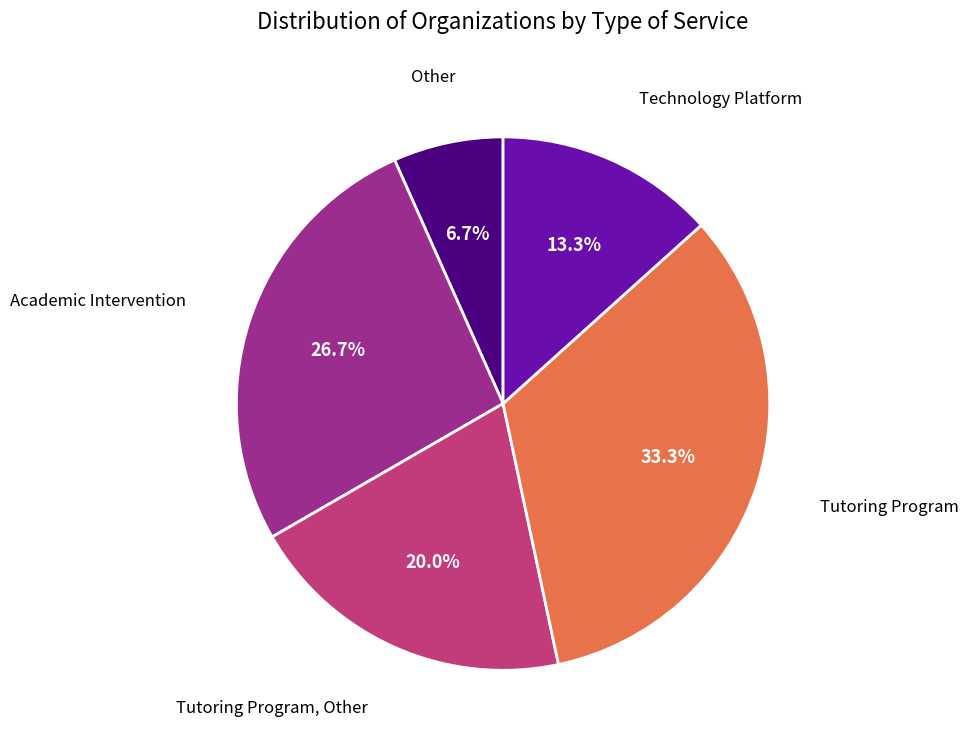

To the nearest percent, what is the difference between the largest and smallest slice percentages?

27%